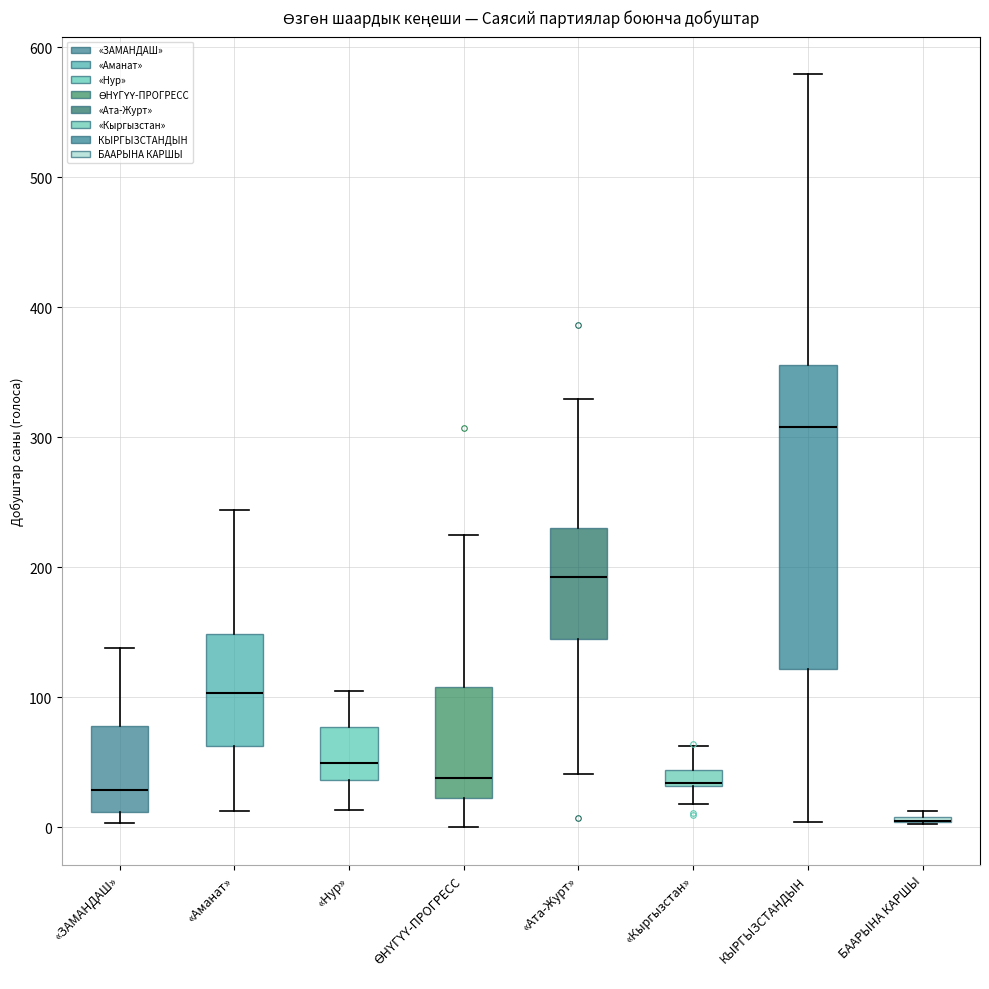

Which box is the tallest, from its lower edge to its upper edge?

КЫРГЫЗСТАНДЫН